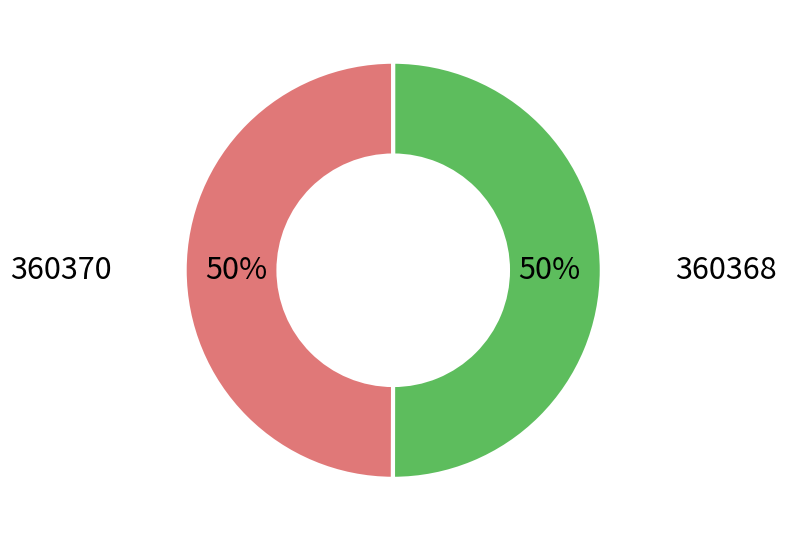

Count the number of slices in the pie.

2